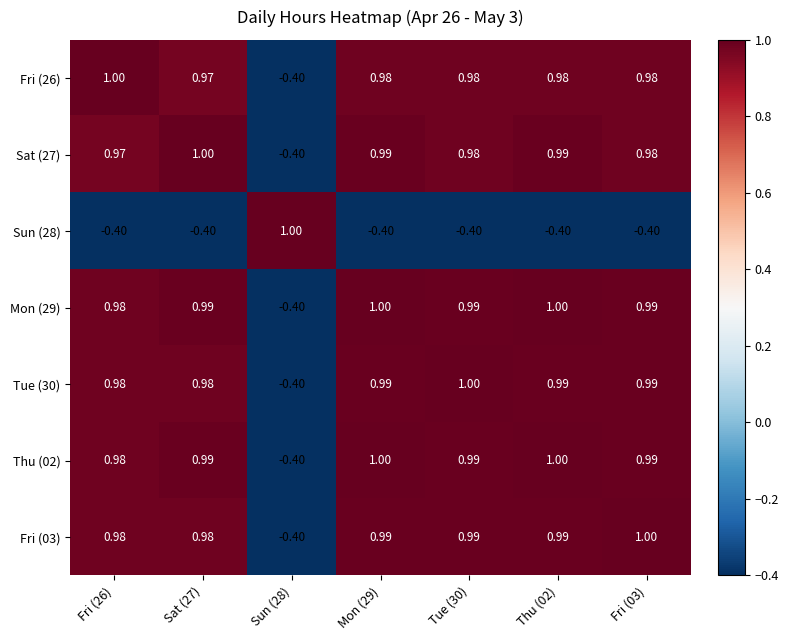

How many values in Sun (28) are above zero?

1